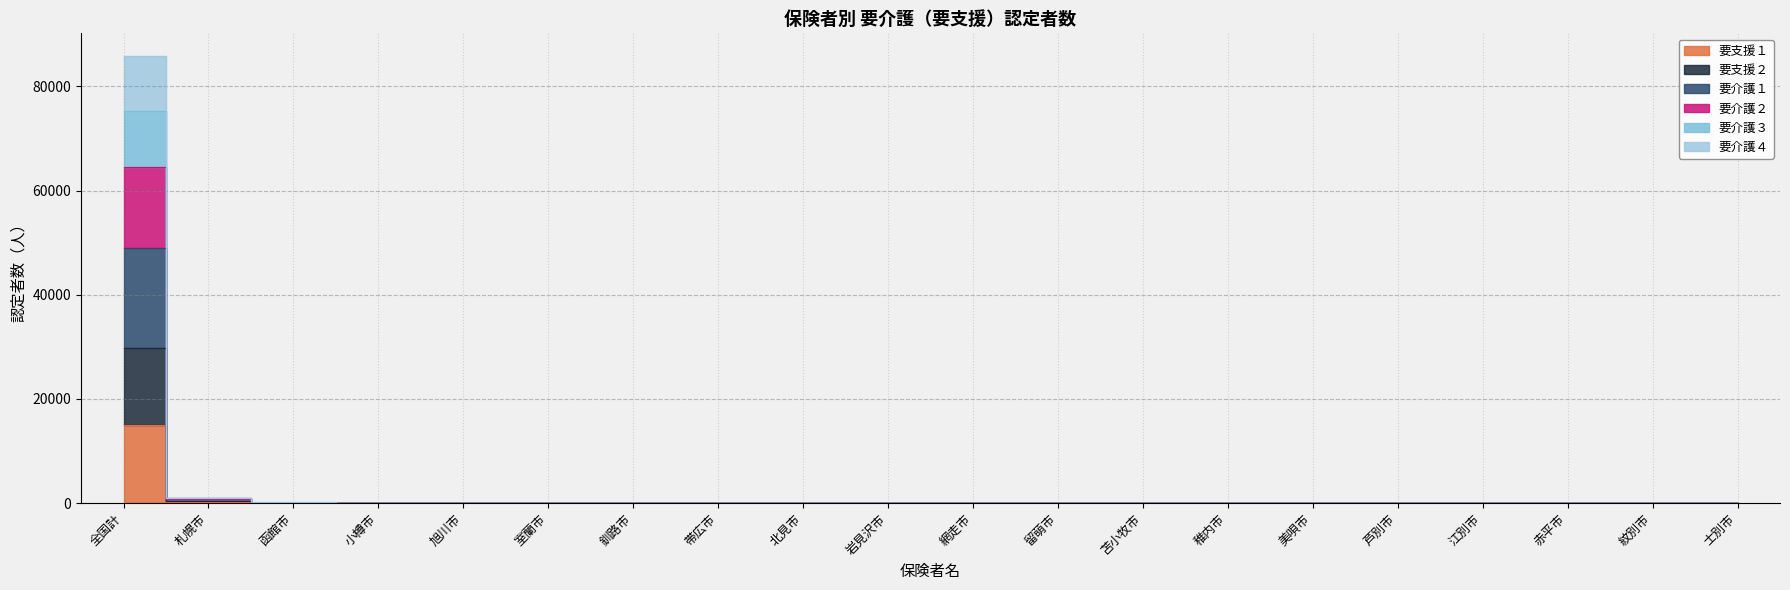

What is the spread (max minus min) of values at 釧路市?

29